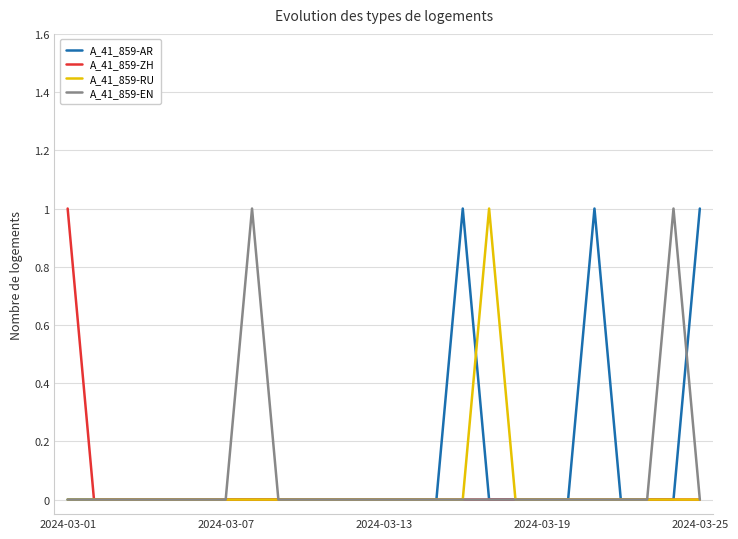

At how many categories does at least one series exceed 0?

7